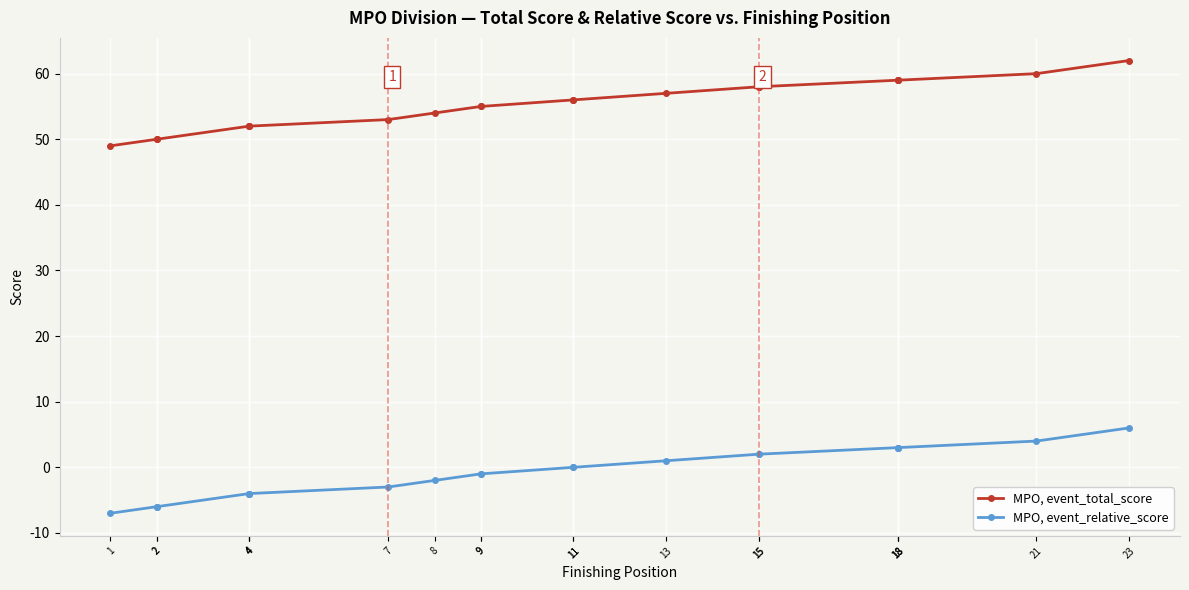

Is it true that MPO, event_total_score equals 23 at 23?

False